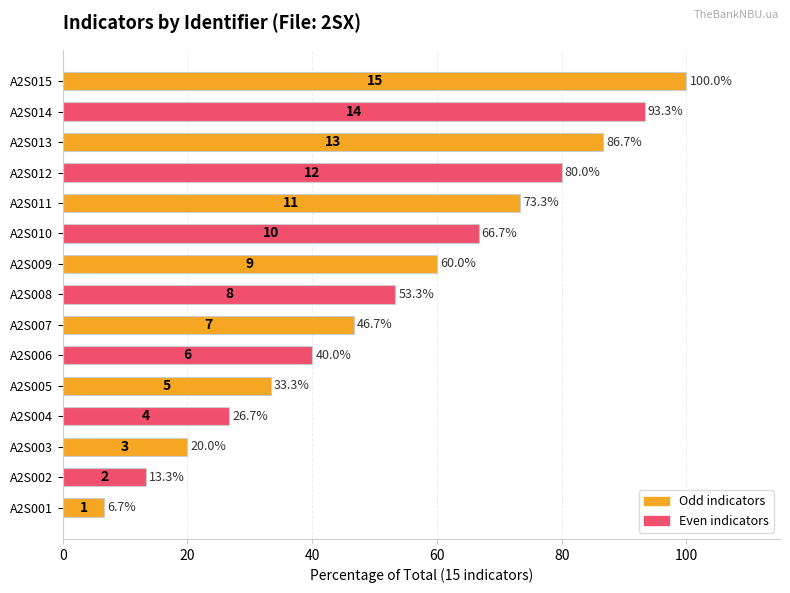

Does the chart contain stacked bars?

No